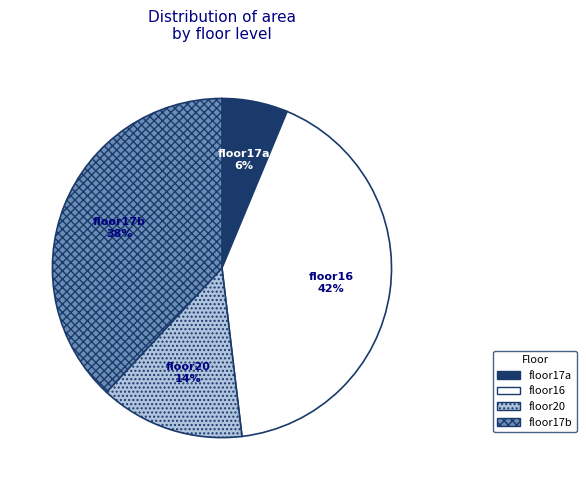

Which has a higher value, floor17a or floor17b?

floor17b